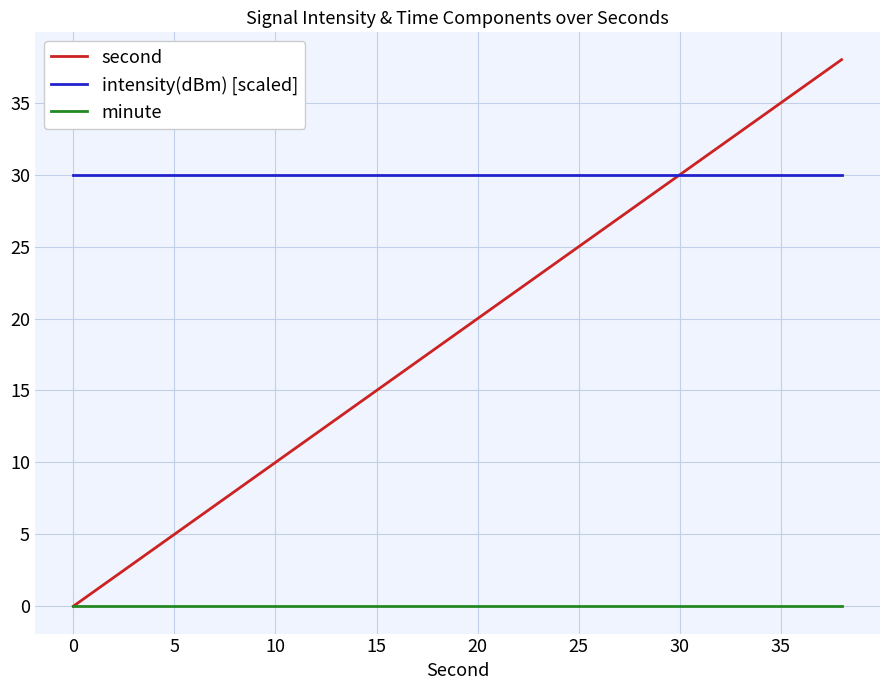

Which series has the largest range (max minus min)?

second